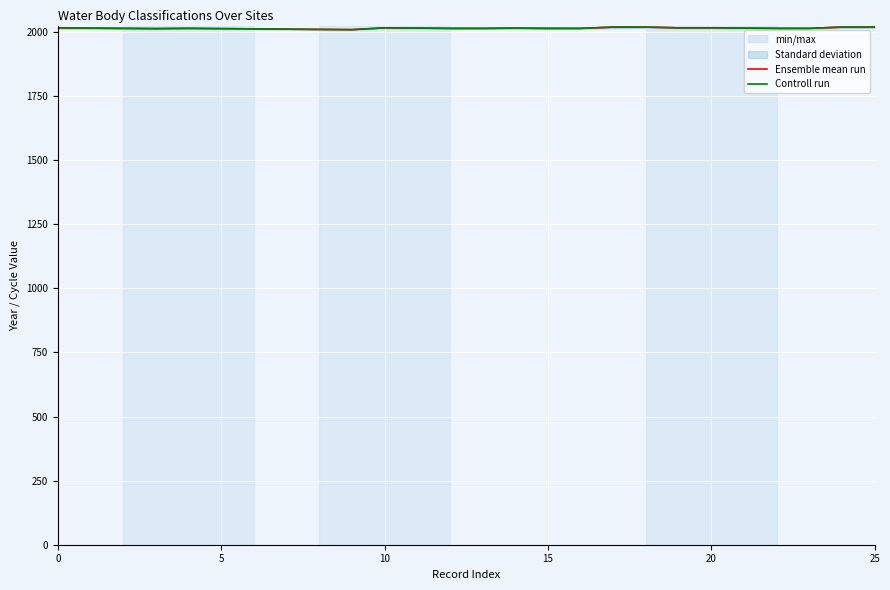

At 18, list the series in order from largest to smallest.

Ensemble mean run, Controll run